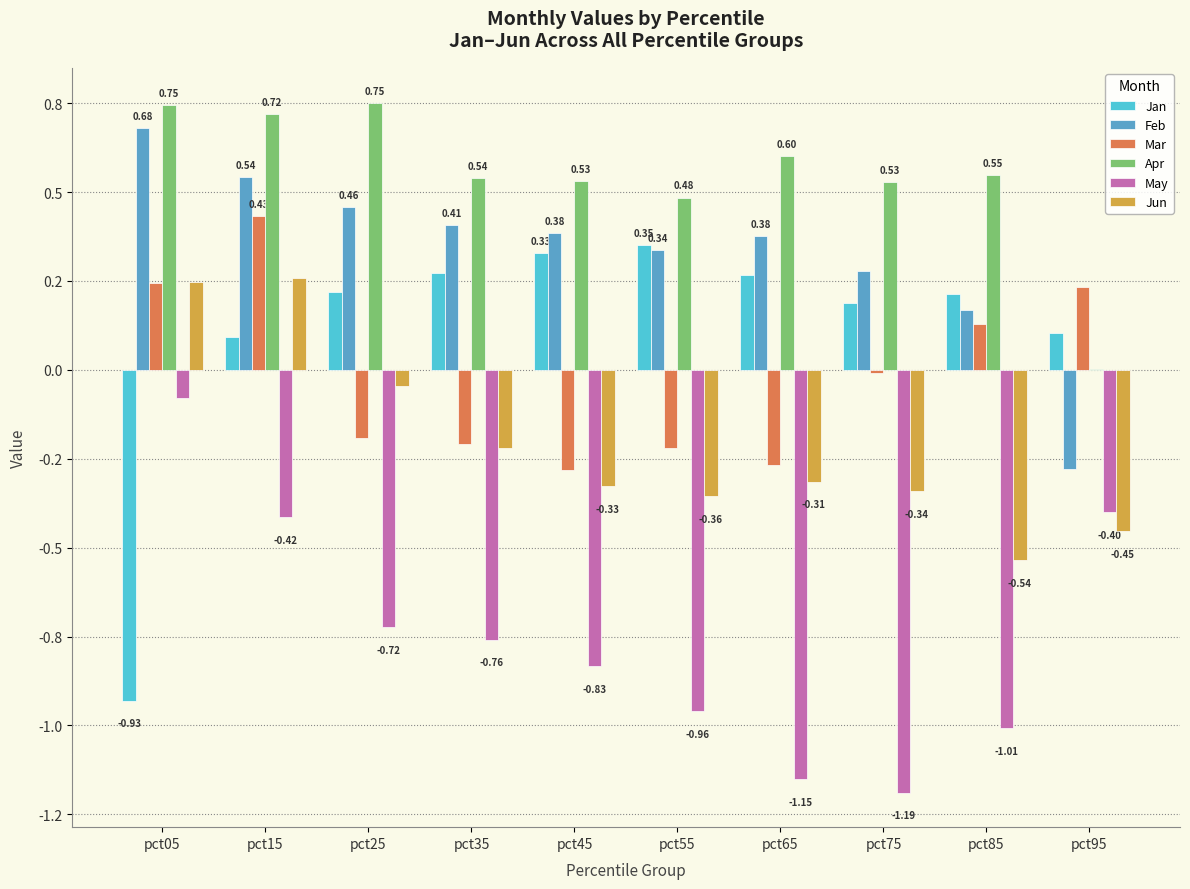

Is it true that Jan equals -0.9 at pct05?

True